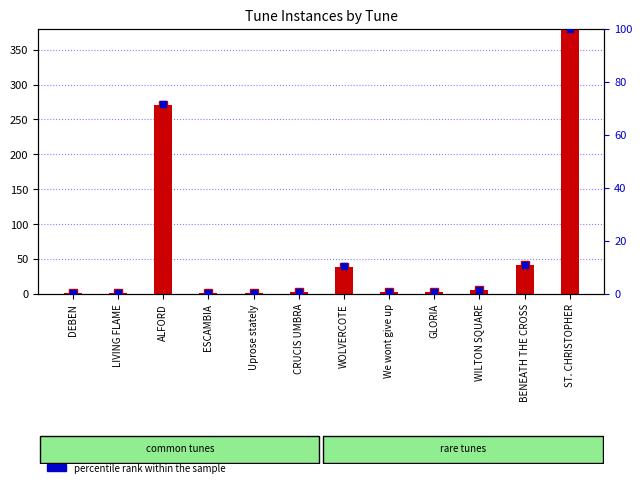

List the labels in order of percentile rank within the sample value, largest first.

ST. CHRISTOPHER, ALFORD, BENEATH THE CROSS, WOLVERCOTE, WILTON SQUARE, CRUCIS UMBRA, GLORIA, We wont give up, DEBEN, LIVING FLAME, ESCAMBIA, Uprose stately